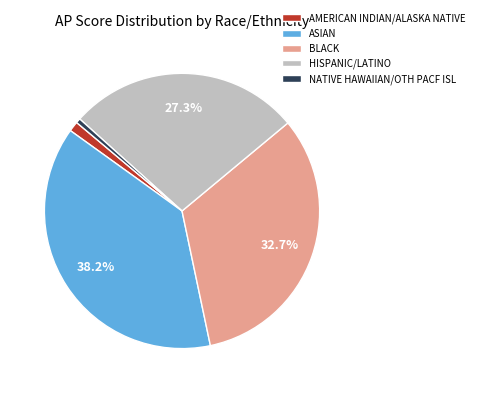

How many slices are in this pie chart?

5